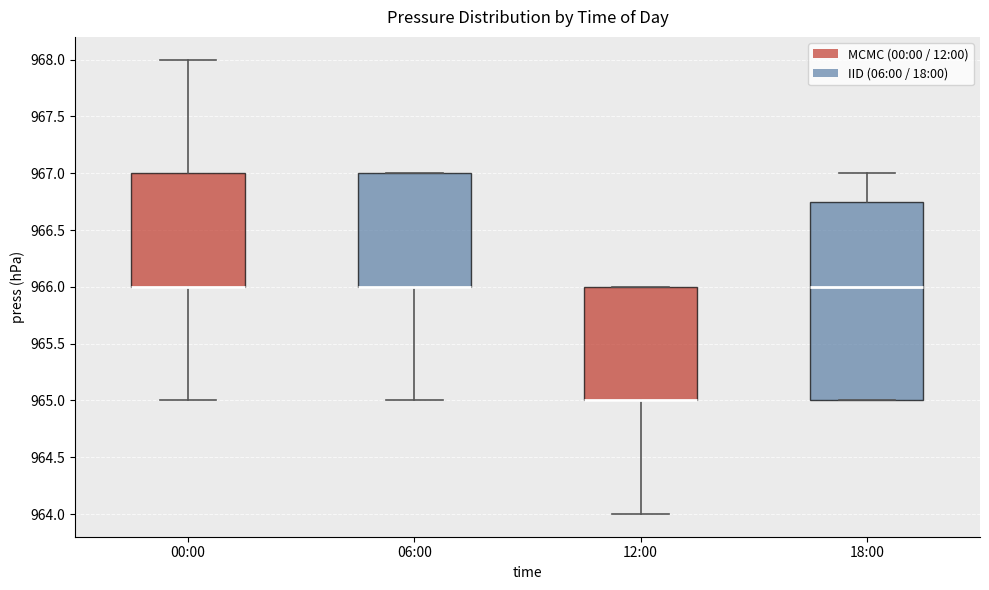

Reading left to right, read every box against the y-axis: the position of its median line, the range the box covers, and the ends of its whiskers. The values are not printed on the chart, so give them approximately, as read against the axis.

00:00: median 966.00 (drawn on the box's lower edge), box 966.00 to 967.00, whiskers 965.00 to 968.00
06:00: median 966.00 (drawn on the box's lower edge), box 966.00 to 967.00, whiskers 965.00 to 967.00
12:00: median 965.00 (drawn on the box's lower edge), box 965.00 to 966.00, whiskers 964.00 to 966.00
18:00: median 966.00, box 965.00 to 966.75, whiskers 965.00 to 967.00